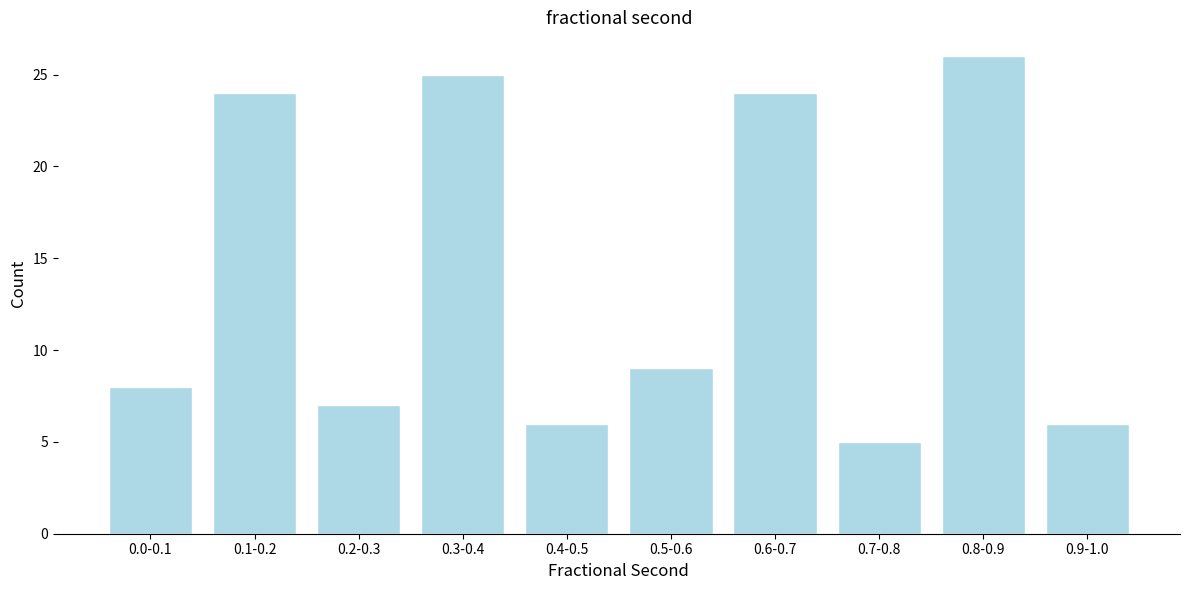

Reading left to right, transcribe all the data shown in this chart.

8	24	7	25	6	9	24	5	26	6